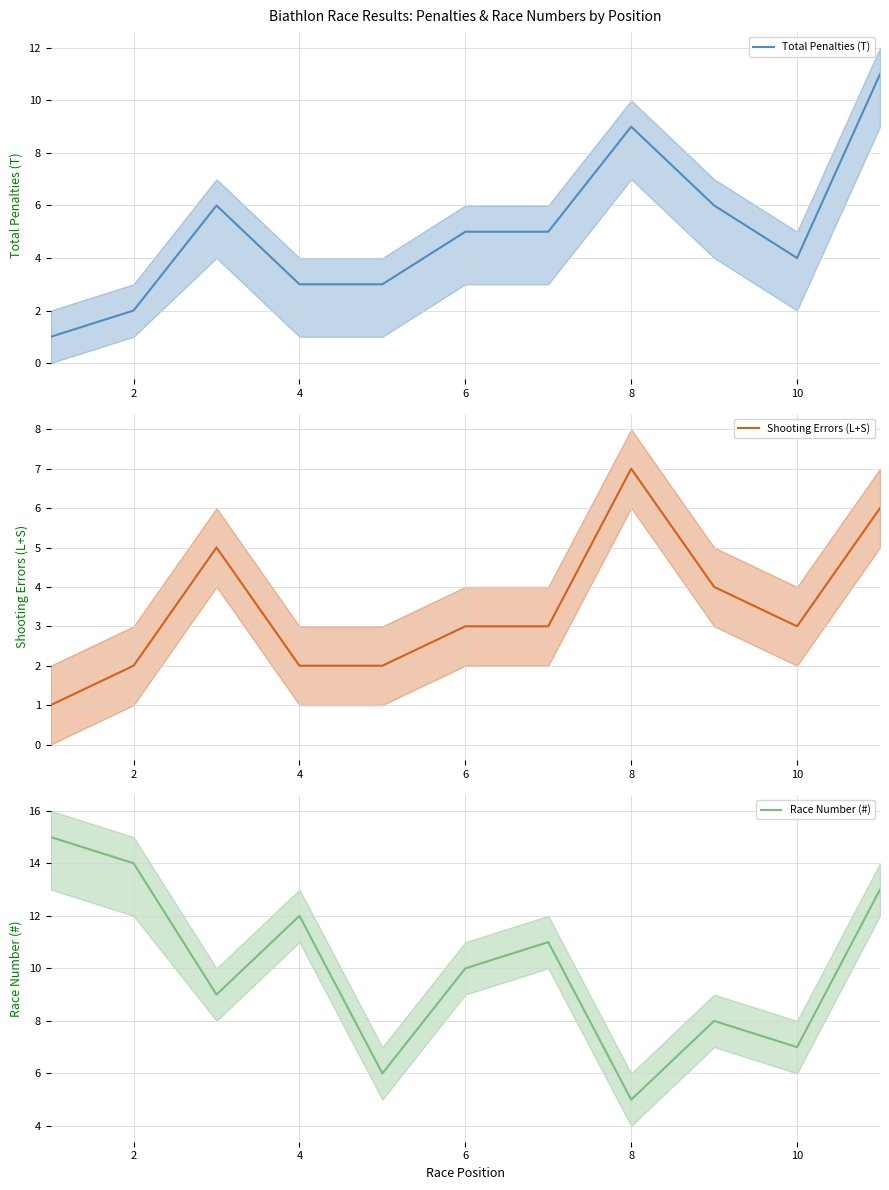

What is the average value of the Race Number (#) series?

10